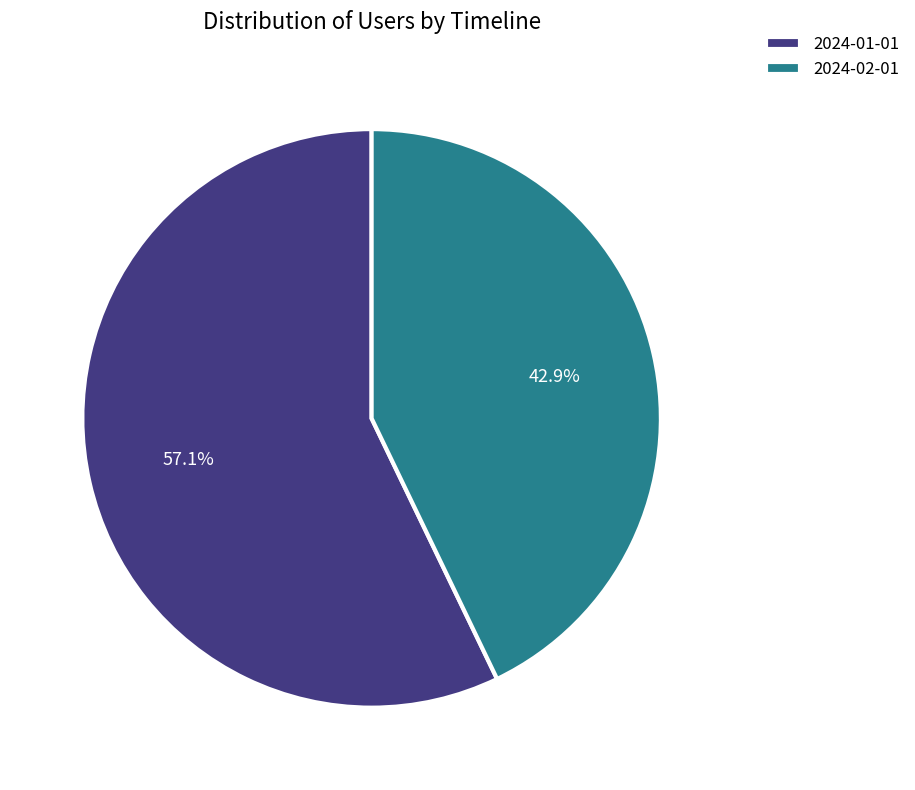

To the nearest percent, what percentage of the pie is 2024-01-01?

57%